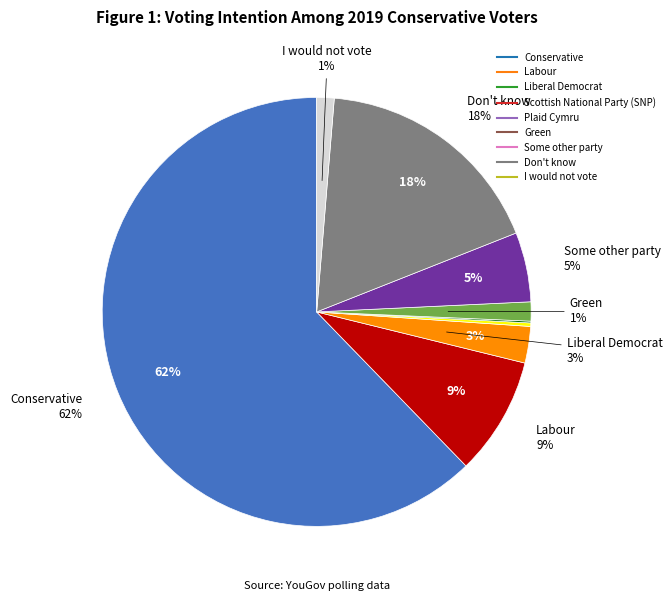

Is it true that Some other party is 5% of the pie?

True